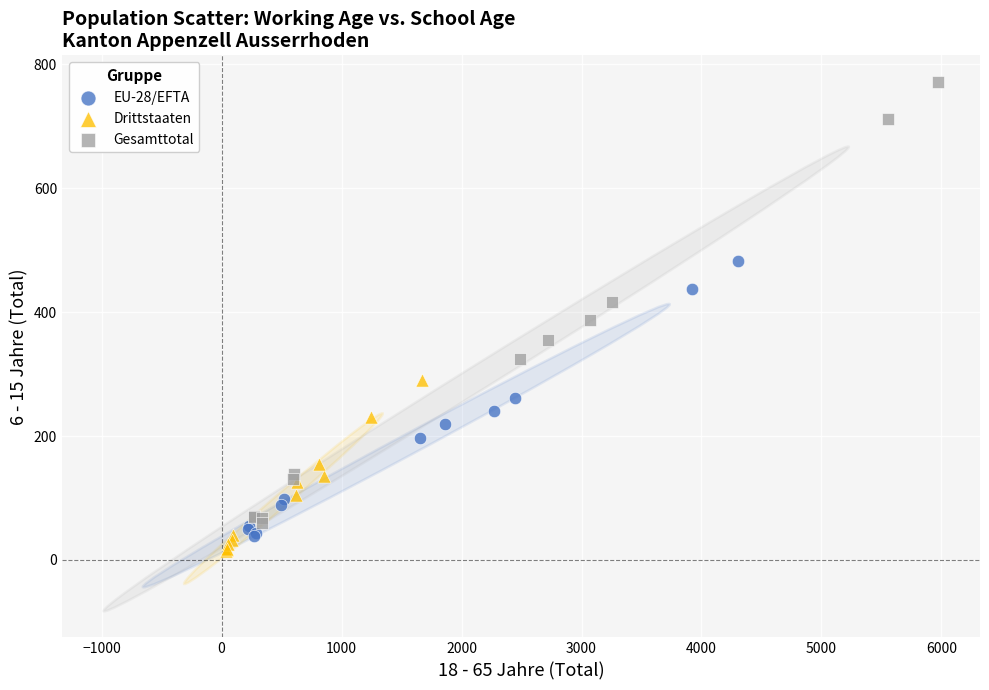

Which series has the widest spread of Y values?

Gesamttotal